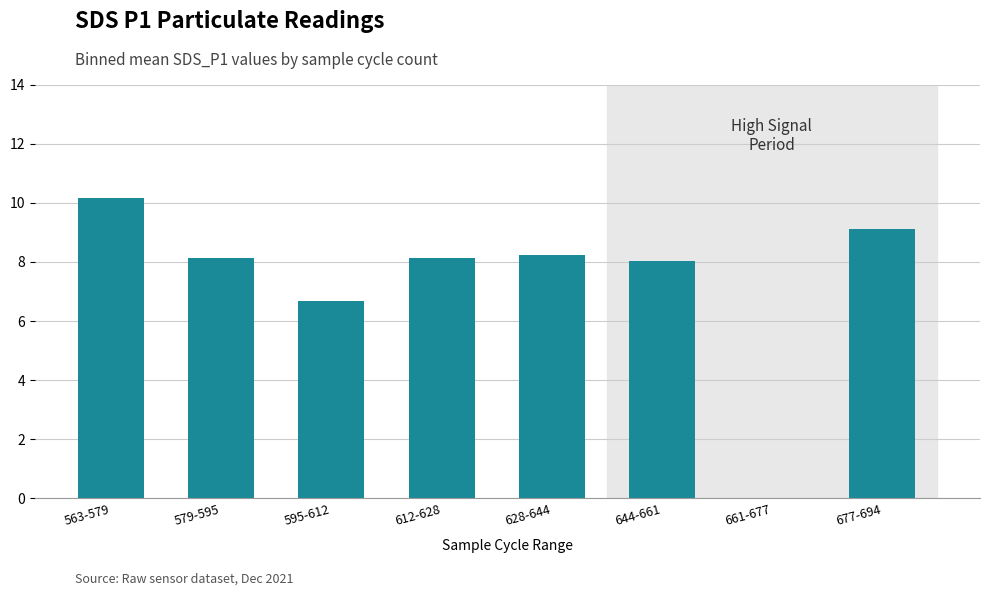

What is the sum of all values?

58.5